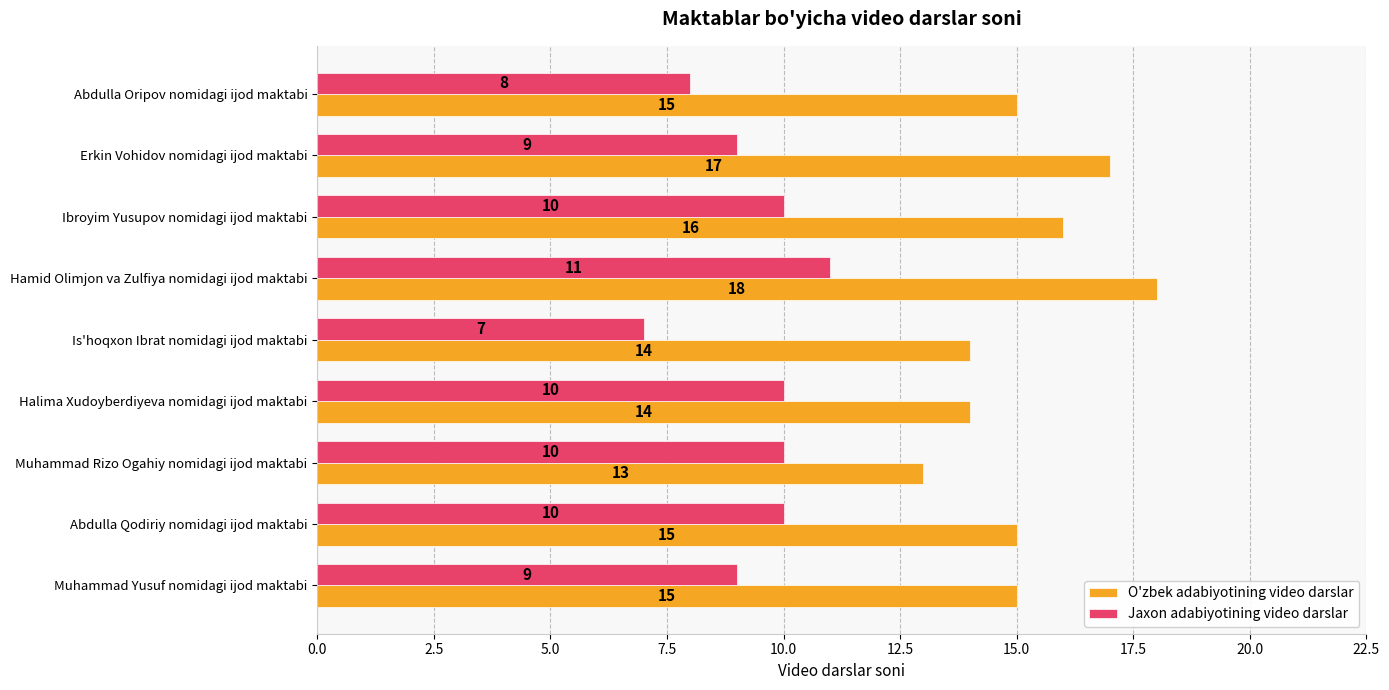

At which category is the sum across all series the highest?

Hamid Olimjon va Zulfiya nomidagi ijod maktabi